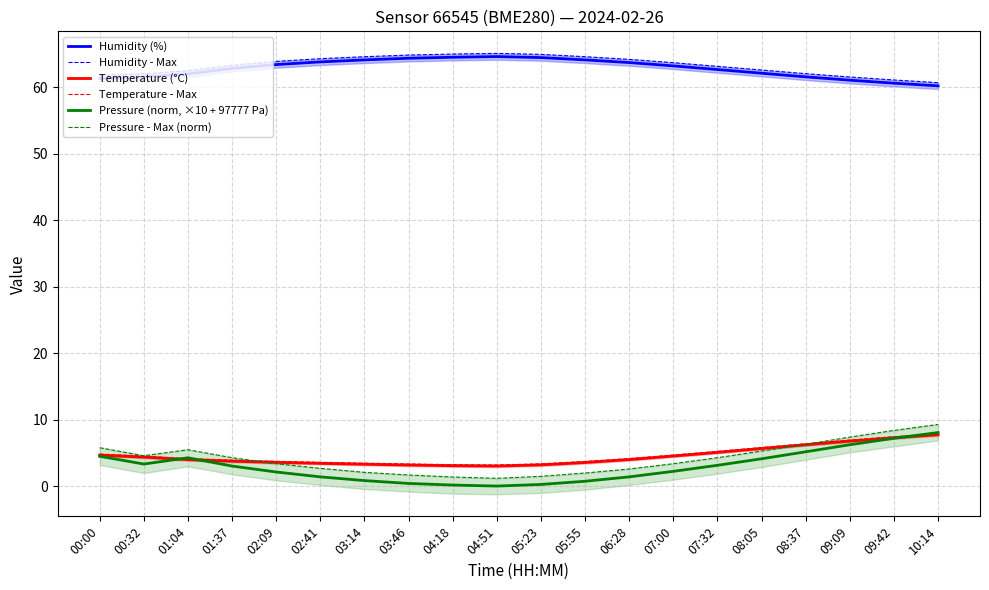

The value of Temperature - Max at 08:05 is 5.8. True or false?

True